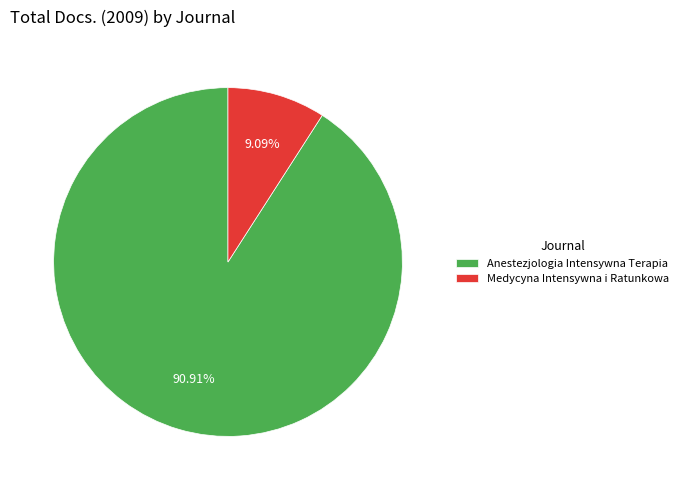

How many slices are in this pie chart?

2